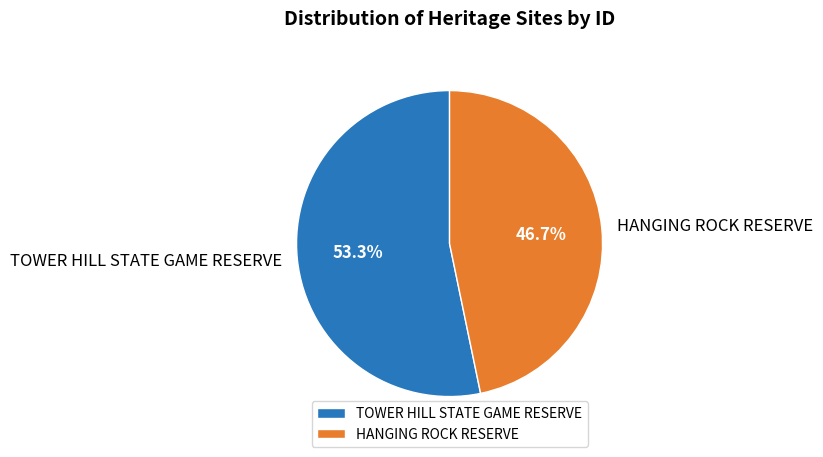

Approximately how many times larger is the value at TOWER HILL STATE GAME RESERVE compared to HANGING ROCK RESERVE?

1.1